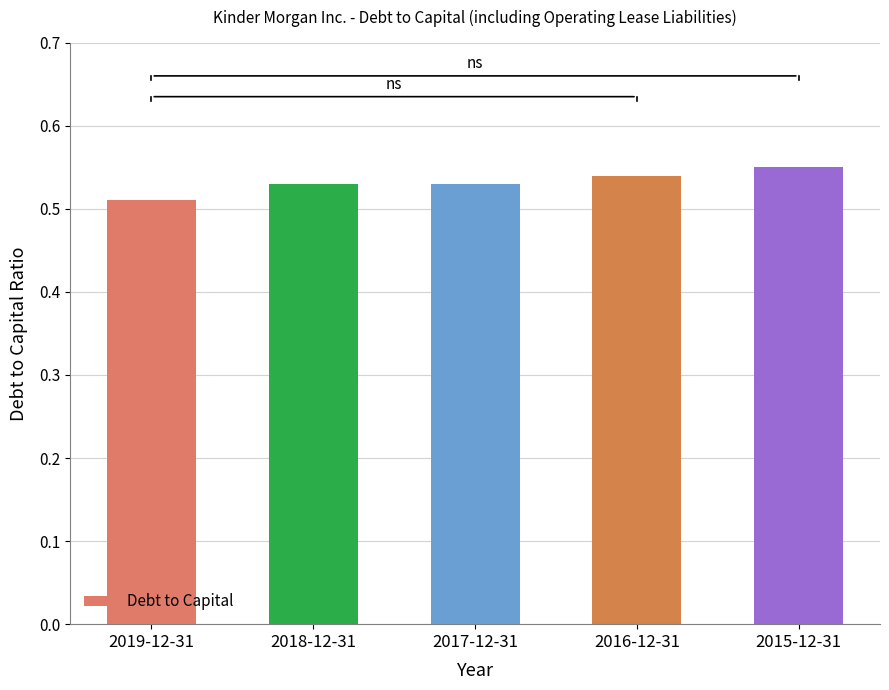

What is the label of the 5th bar from the left?

2015-12-31